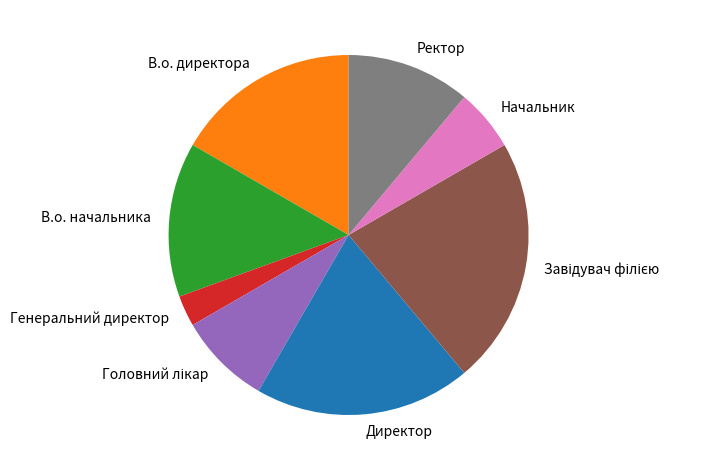

How many segments does this pie chart have?

8